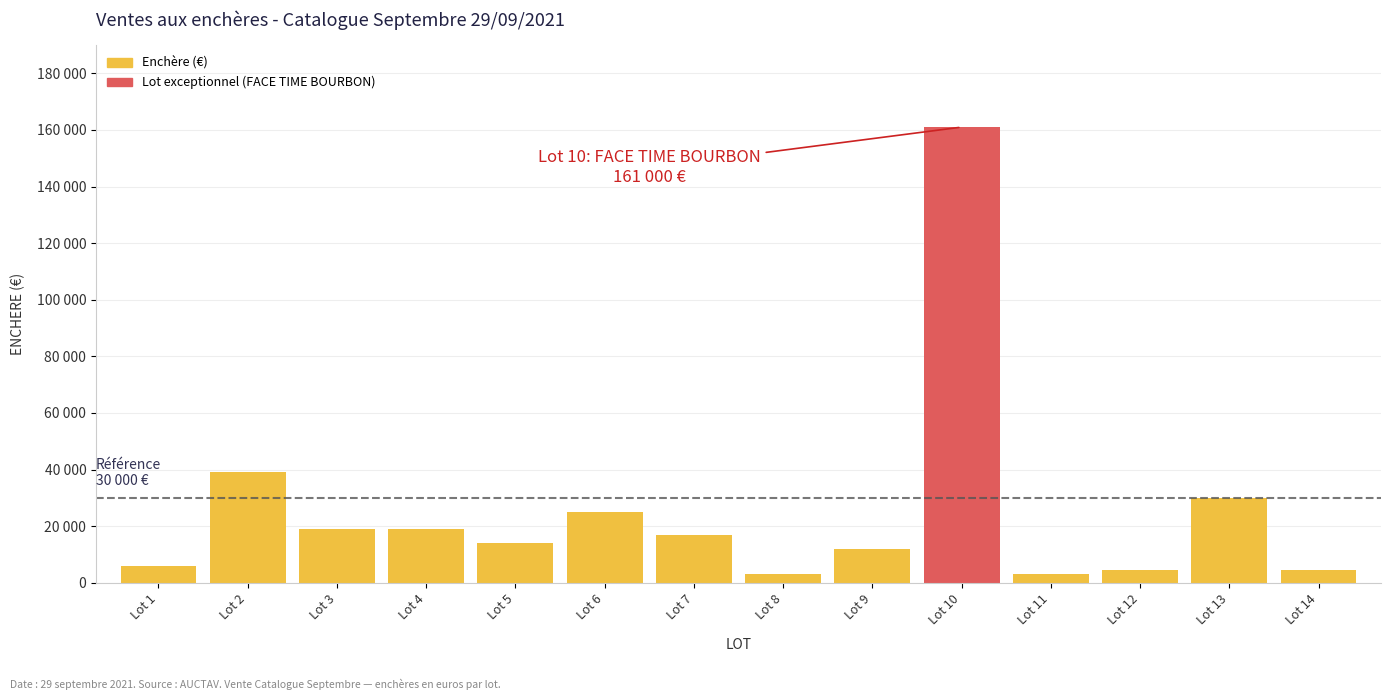

List the labels in order of value, largest first.

Lot 10, Lot 2, Lot 13, Lot 6, Lot 3, Lot 4, Lot 7, Lot 5, Lot 9, Lot 1, Lot 12, Lot 14, Lot 11, Lot 8